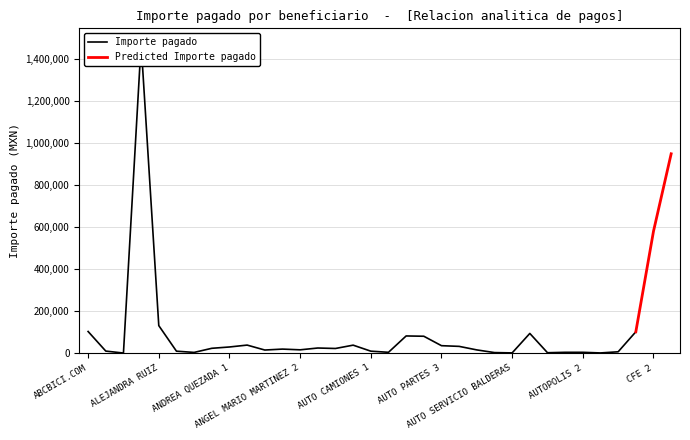

Is it true that Predicted Importe pagado equals 6281.0 at ALEJANDRO SALAZAR?

False